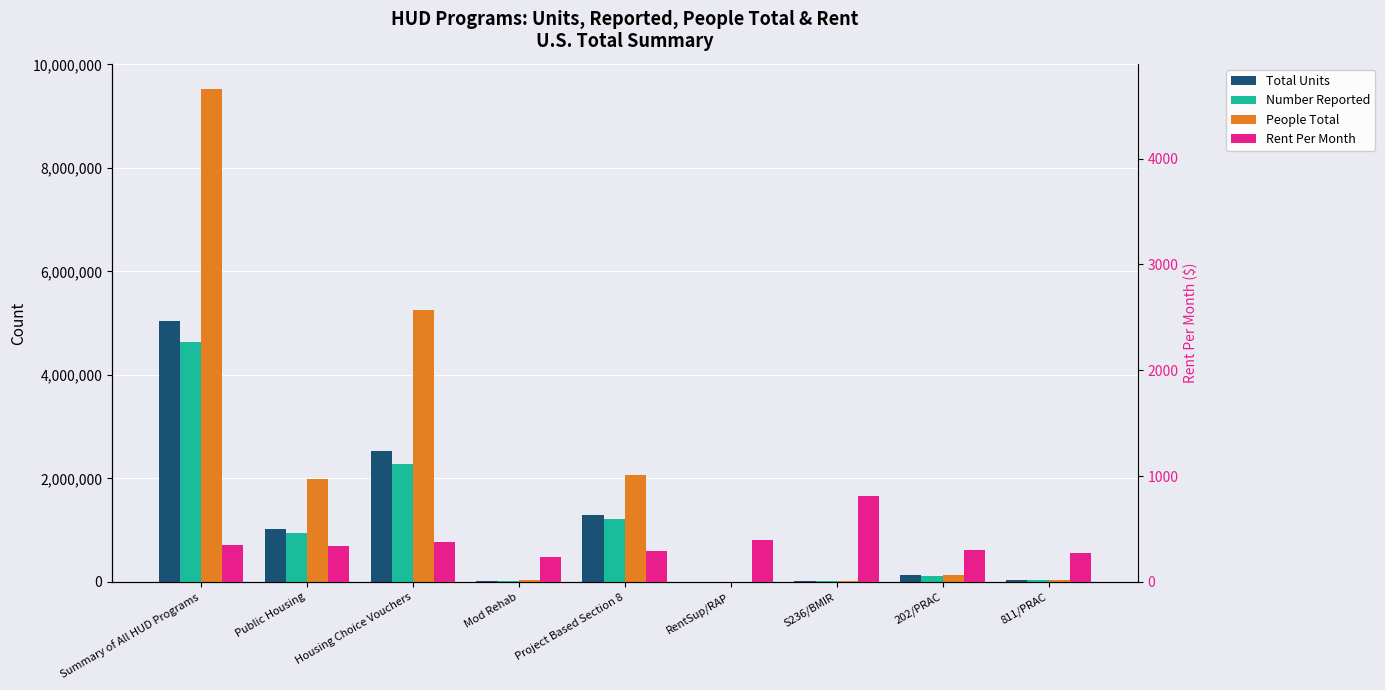

True or false: Number Reported has a value of 1214021 at Project Based Section 8.

True